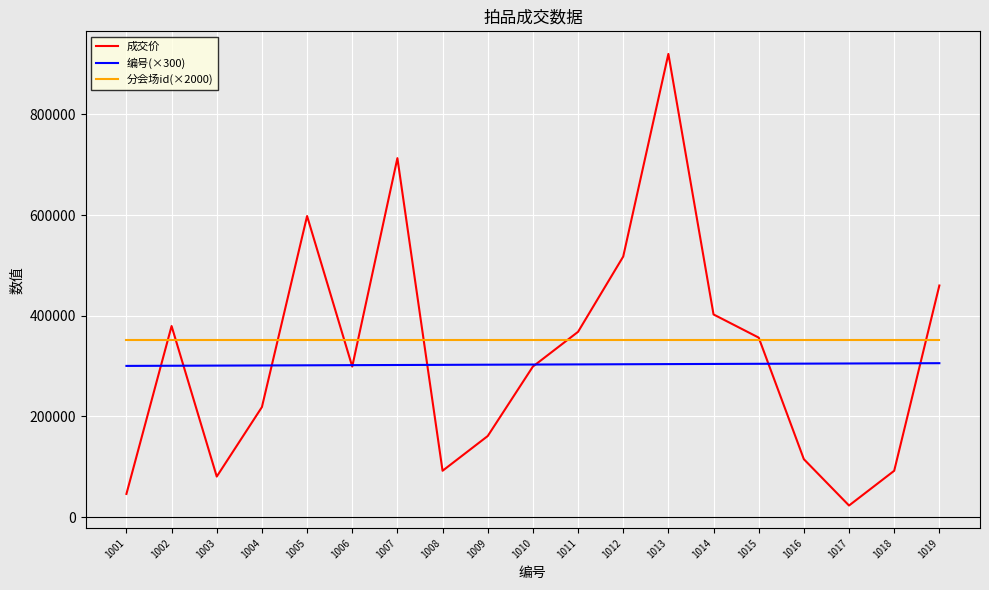

List the series in order of their peak value, lowest first.

编号(×300), 分会场id(×2000), 成交价